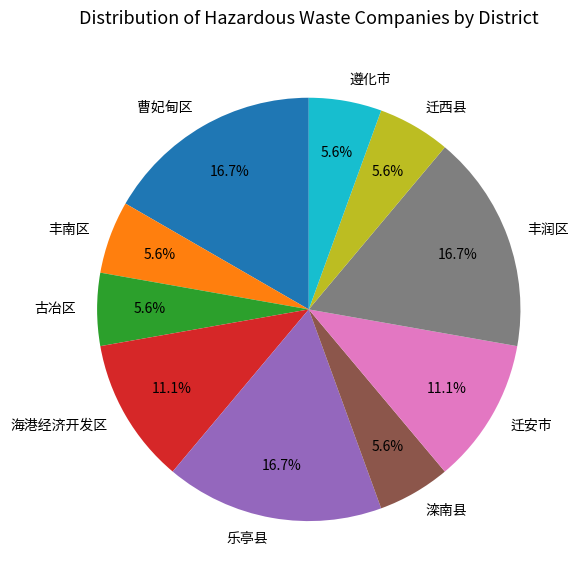

Does any single category account for the majority?

No